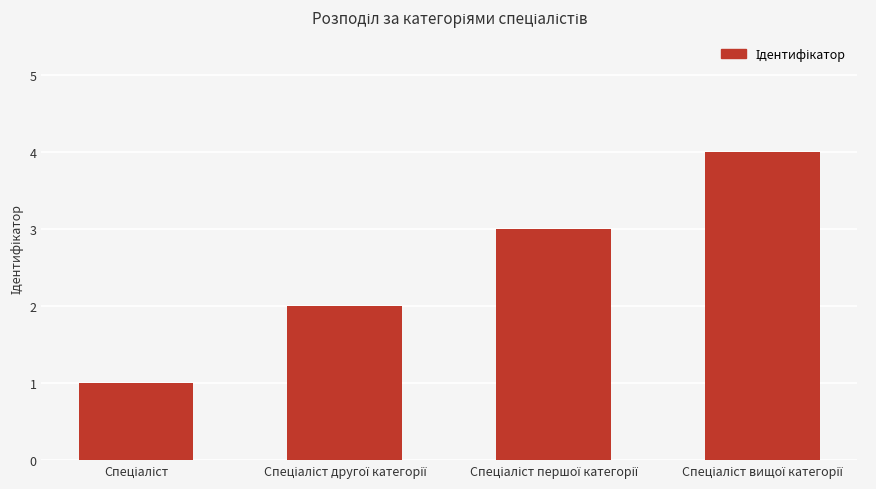

What is the sum of all values?

10